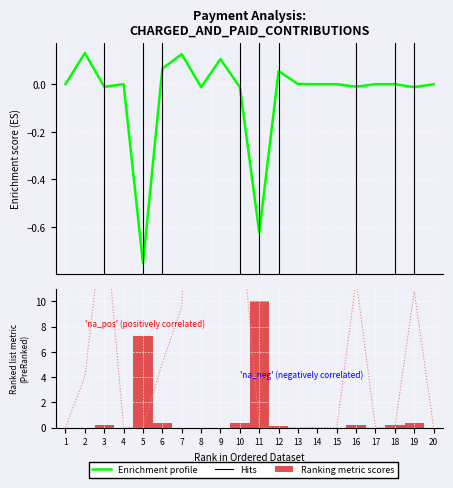

List the series in order of their peak value, lowest first.

Enrichment profile, Ranking metric scores